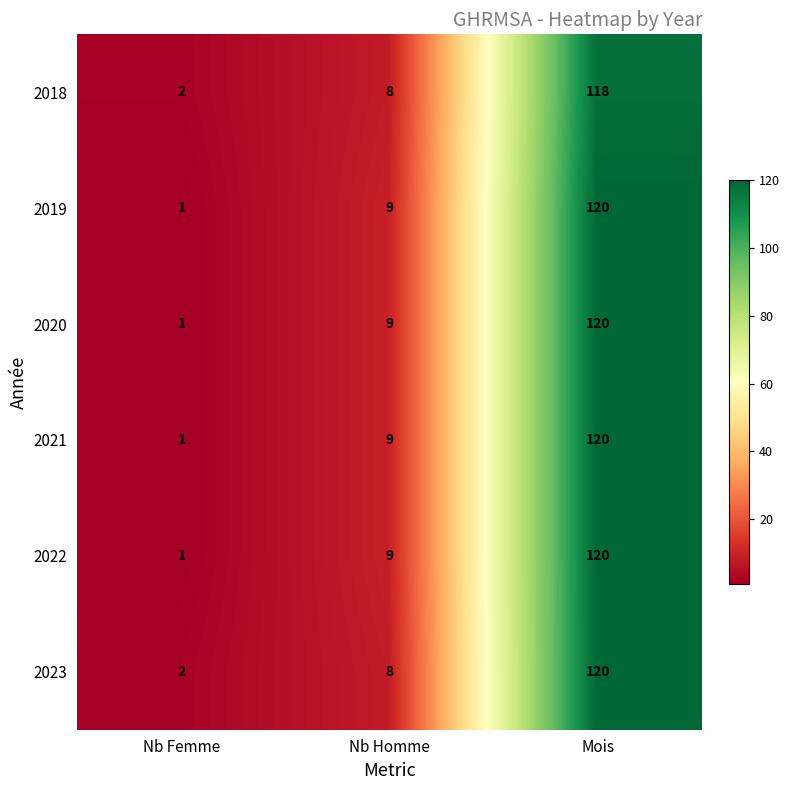

At which category is the sum across all series the highest?

Mois